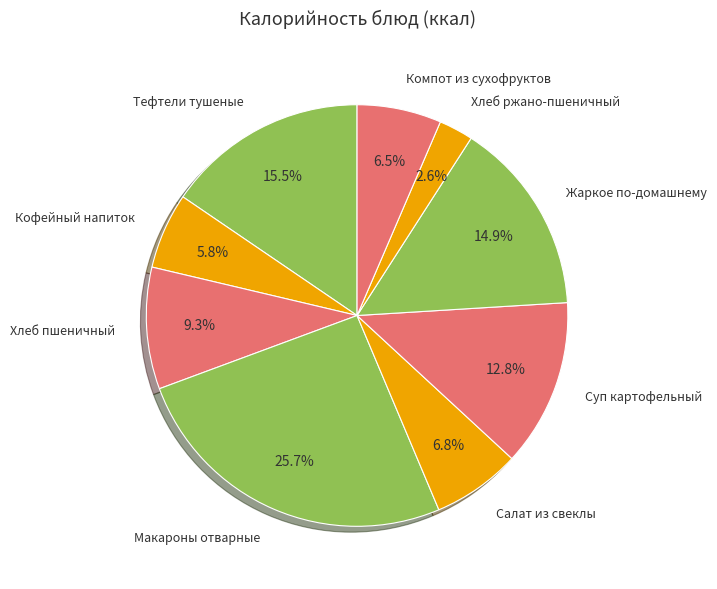

Approximately how many times larger is the value at Салат из свеклы compared to Макароны отварные?

0.3